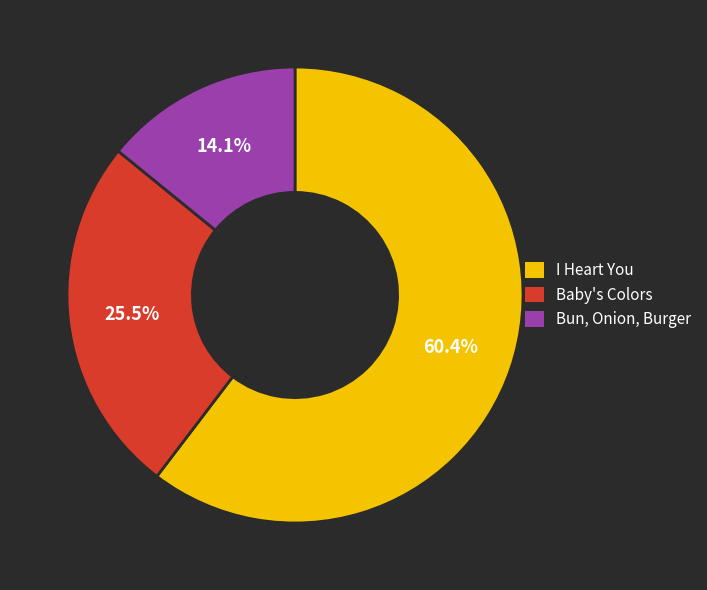

To the nearest percent, what is the average slice percentage?

33%